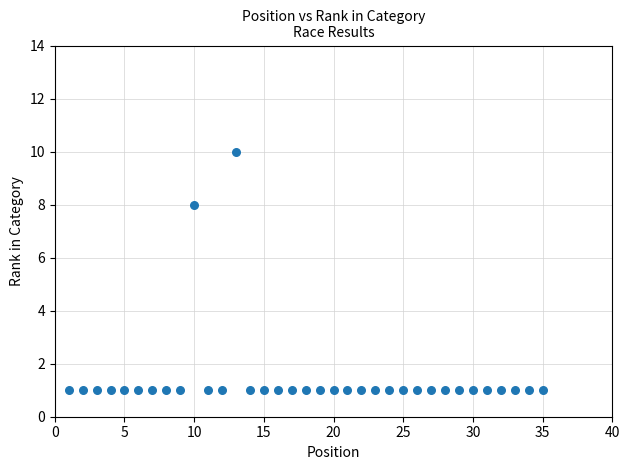

What is the range of X values (max minus min)?

34